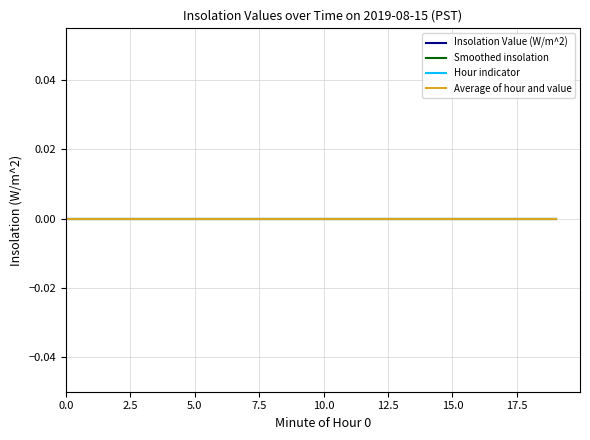

Reading left to right, what are all the values shown in this chart?

Hour 0 (minutes 0-39): 0	0	0	0	0	0	0	0	0	0	0	0	0	0	0	0	0	0	0	0
Insolation Value: 0	0	0	0	0	0	0	0	0	0	0	0	0	0	0	0	0	0	0	0
Minute: 0	1	2	3	4	5	6	7	8	9	10	11	12	13	14	15	16	17	18	19
Hour: 0	0	0	0	0	0	0	0	0	0	0	0	0	0	0	0	0	0	0	0